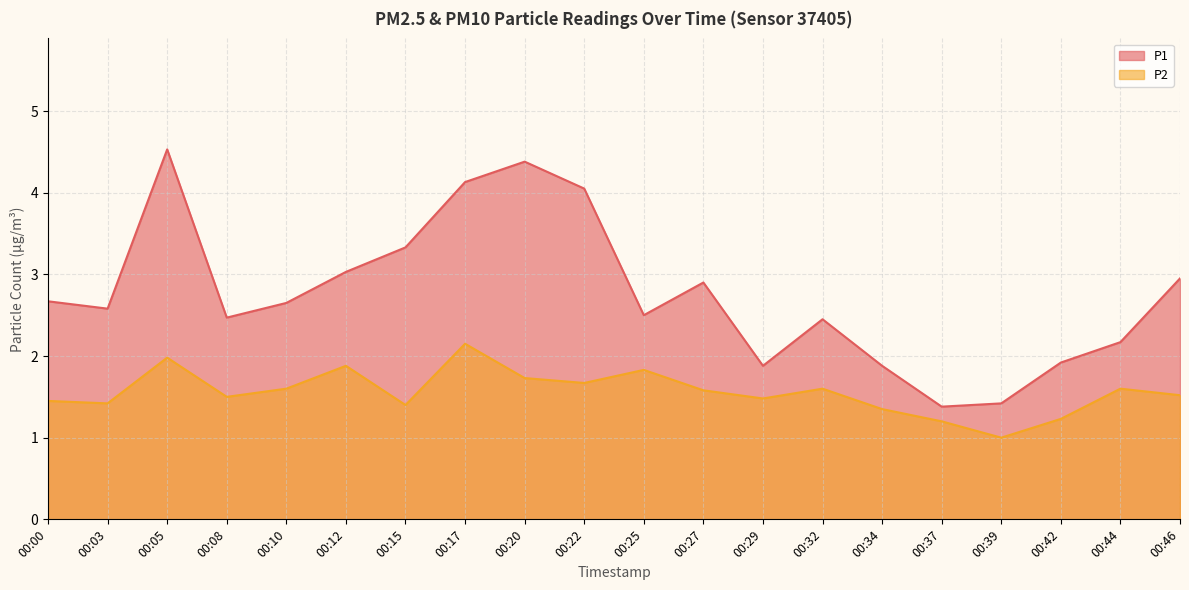

Where is the first local minimum for P2?

00:03